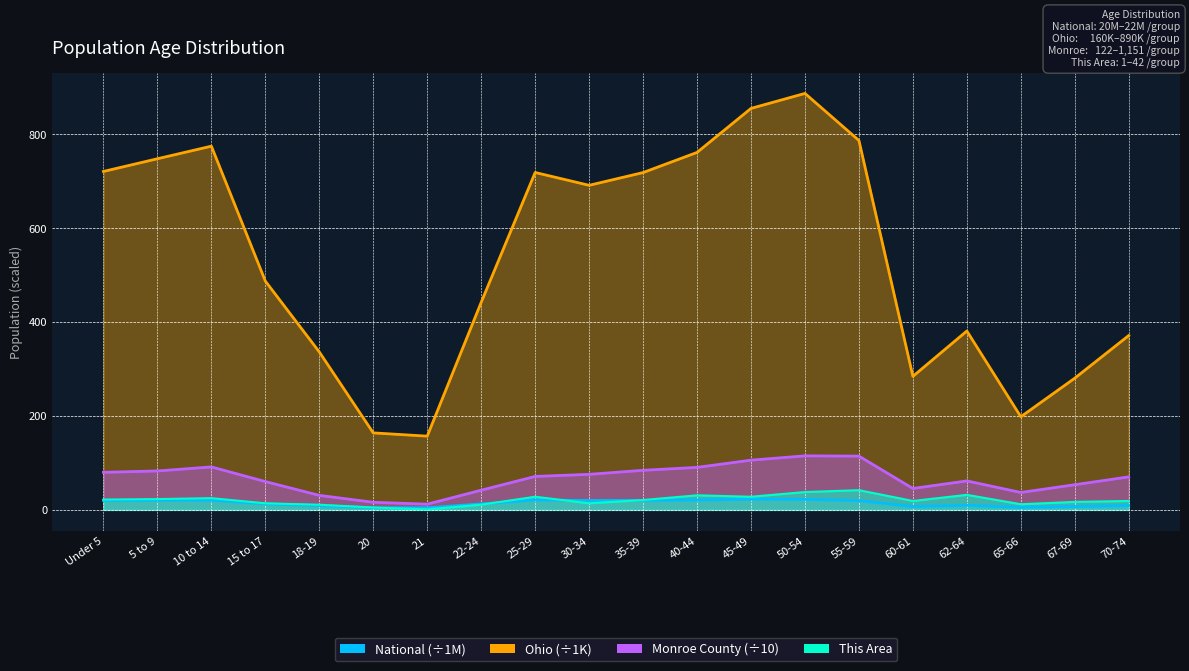

Rank the categories by Ohio value from highest to lowest.

50-54, 45-49, 55-59, 10 to 14, 40-44, 5 to 9, Under 5, 25-29, 35-39, 30-34, 15 to 17, 22-24, 62-64, 70-74, 18-19, 60-61, 67-69, 65-66, 20, 21